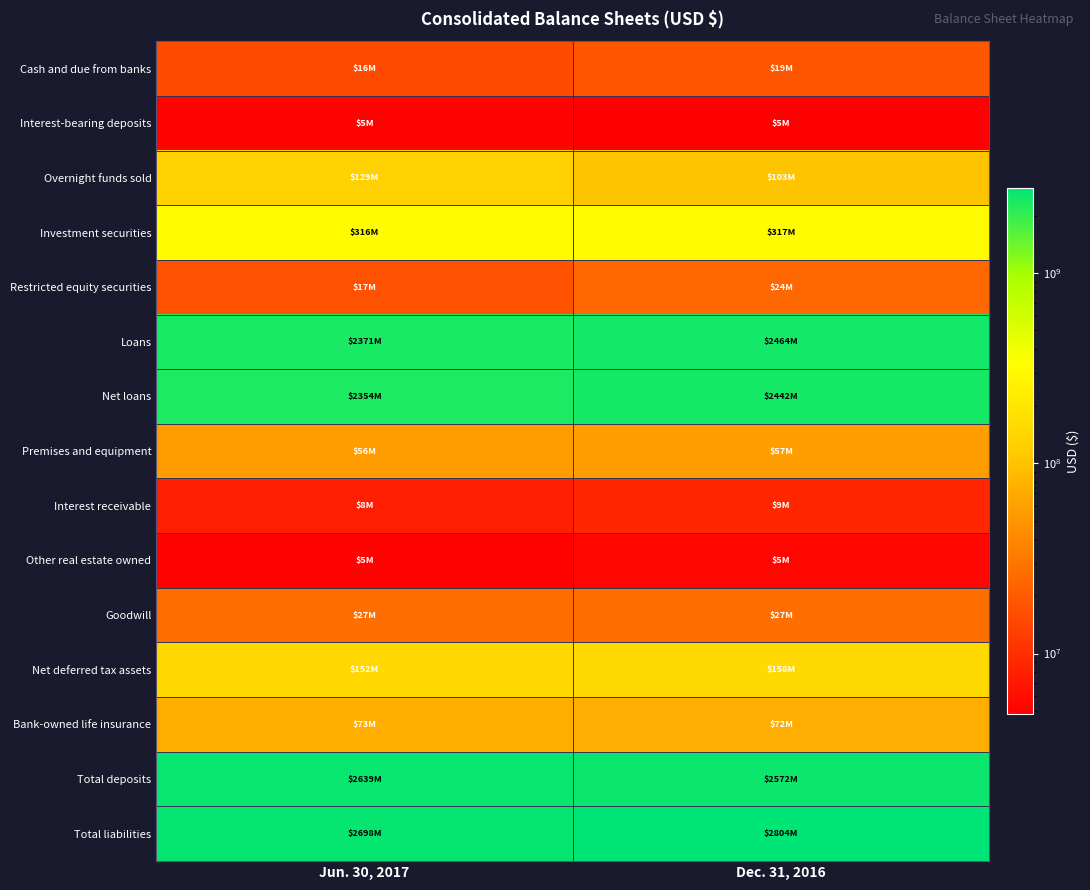

What is the difference between the highest and lowest values at Jun. 30, 2017?

2692637000